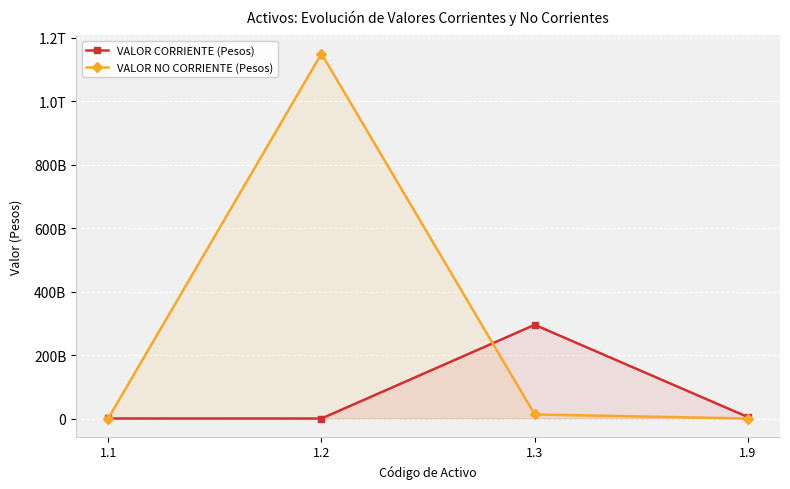

Is it true that VALOR NO CORRIENTE (Pesos) equals 0 at 1.9?

True